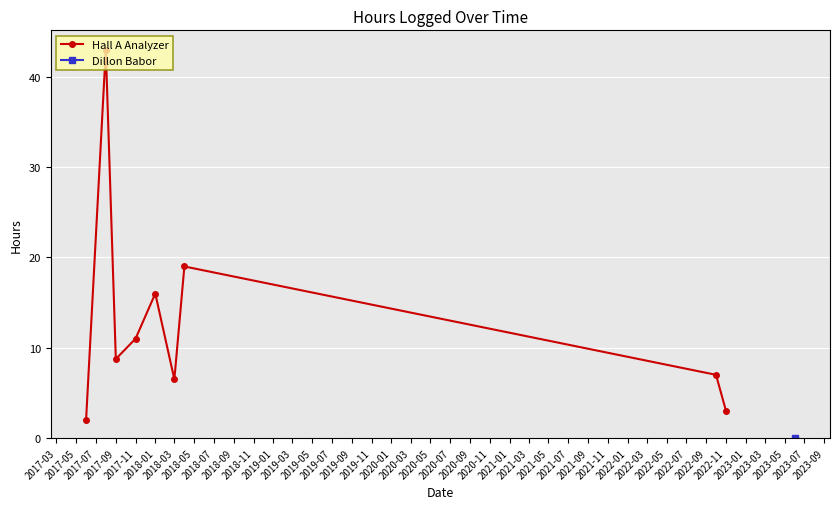

Is this an area chart (filled region under the line)?

No